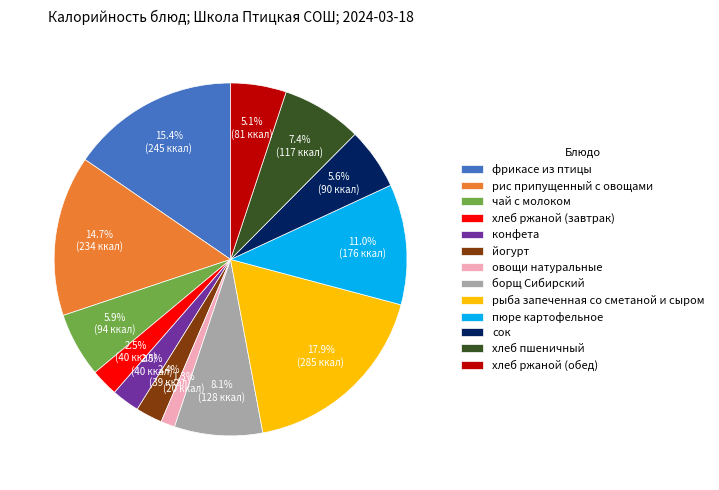

Does any single category account for the majority?

No